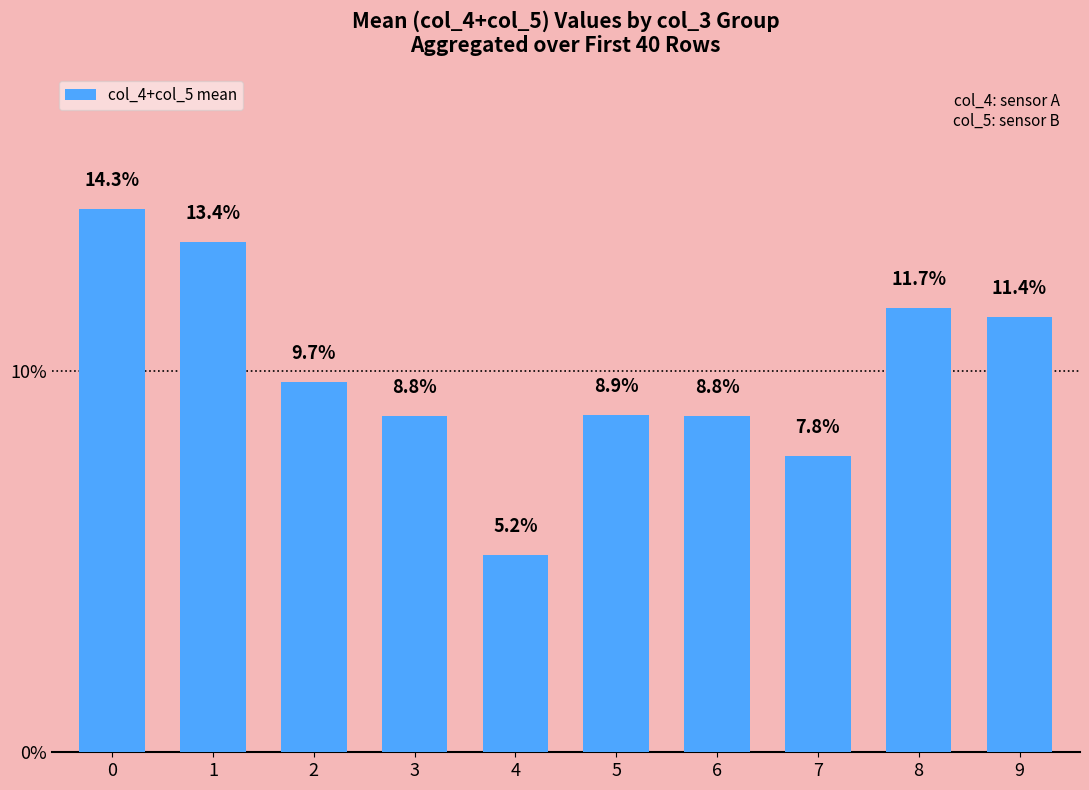

What is the change in value from 6 to 7?

-1.0